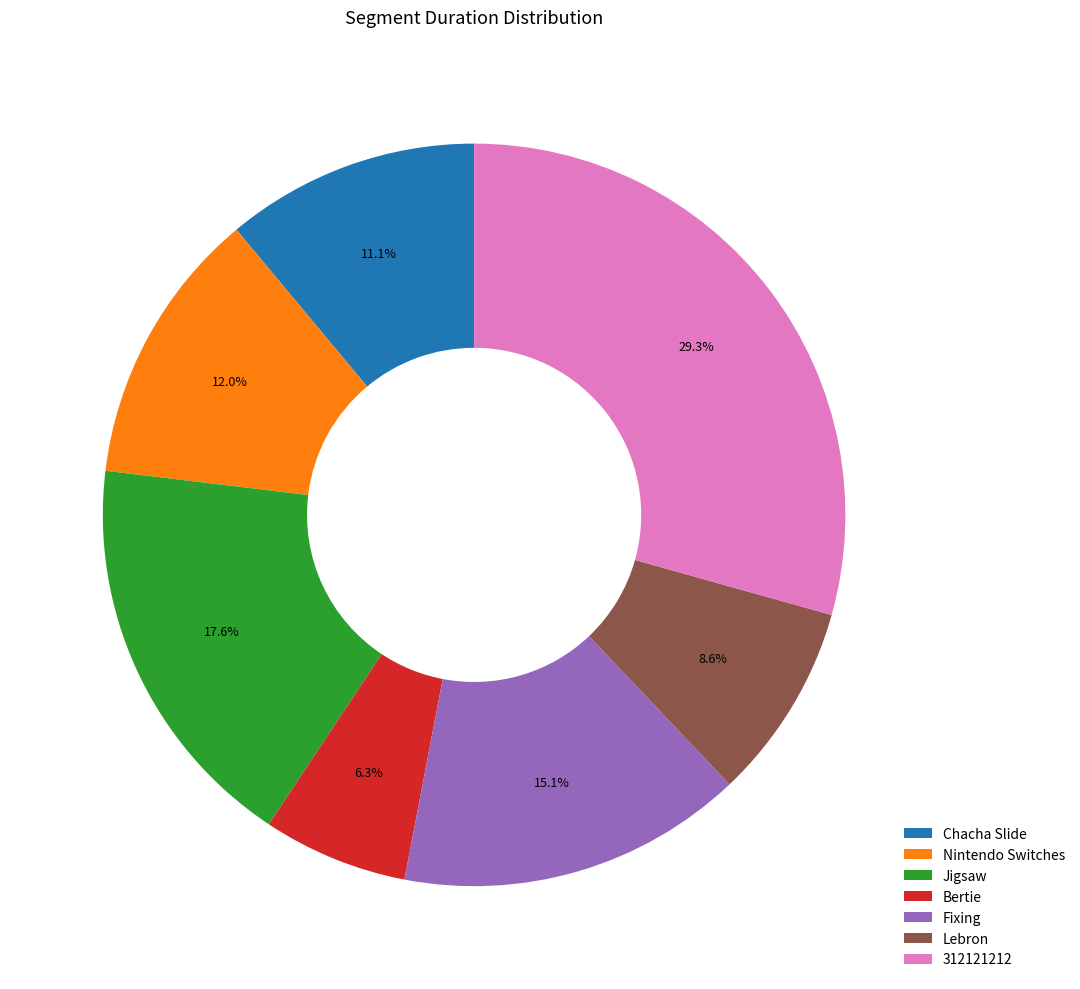

To the nearest percent, what is the average slice percentage?

14%